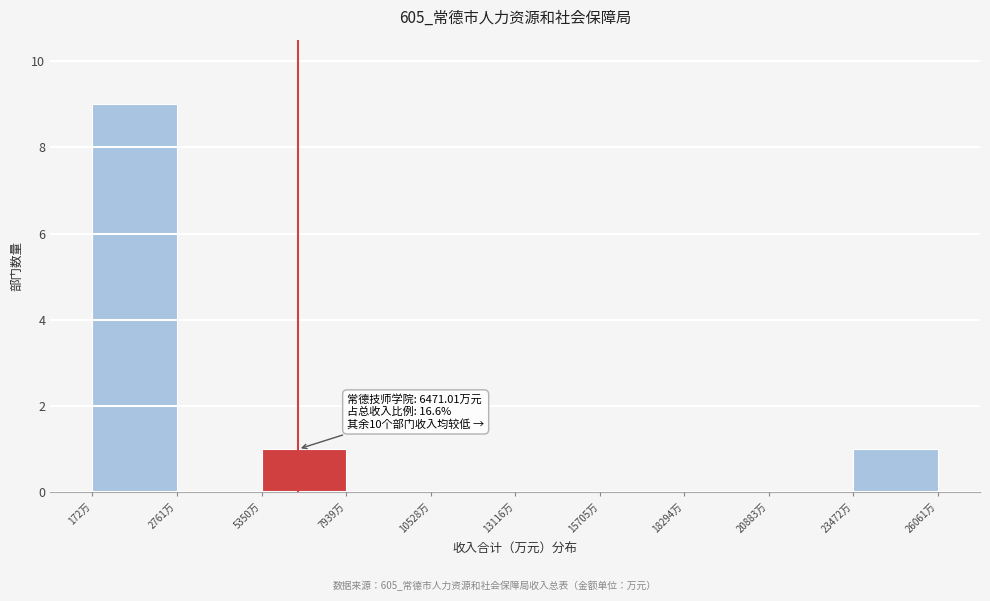

Over which range of the x-axis is the bar tallest?

0 to 3000